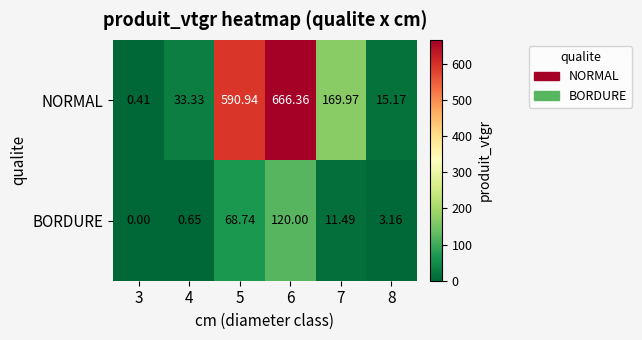

Rank the series by their average value, from lowest to highest.

BORDURE, NORMAL